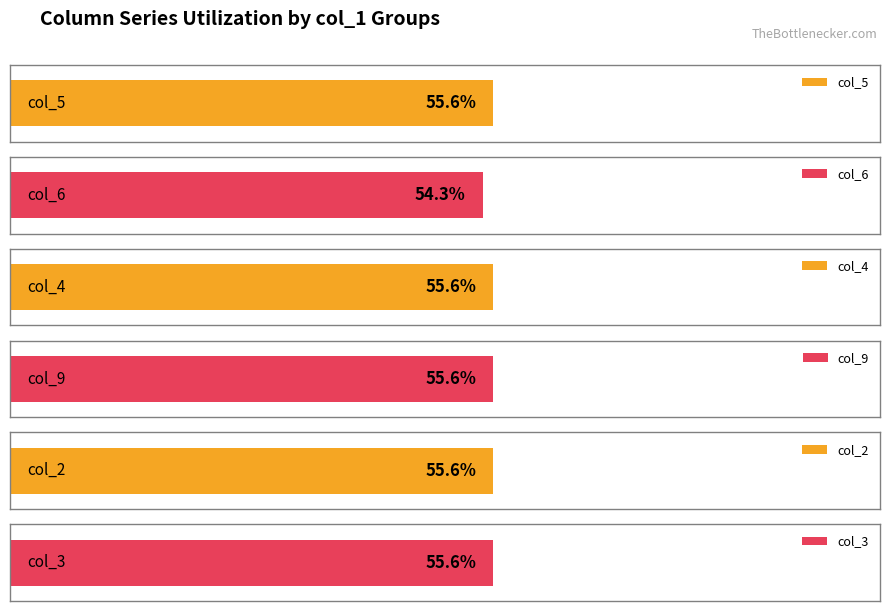

Is the value of col_2 at 2 greater than the value of col_4 at 4?

No